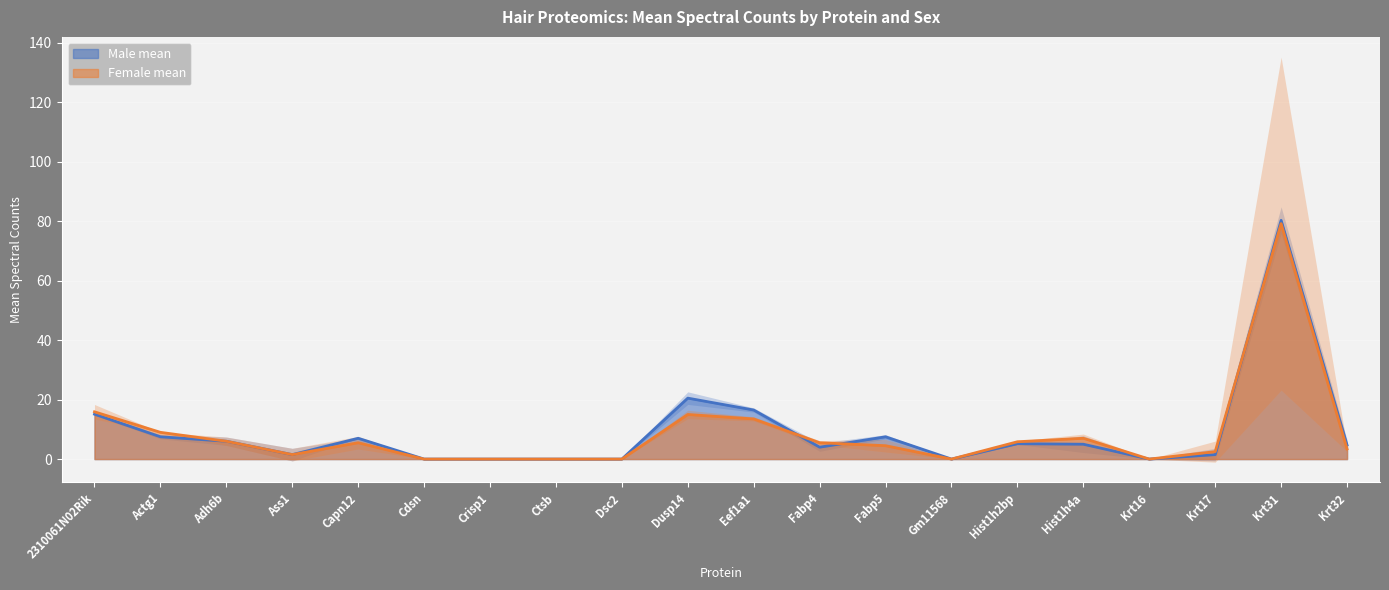

What is the greatest value displayed?

80.3